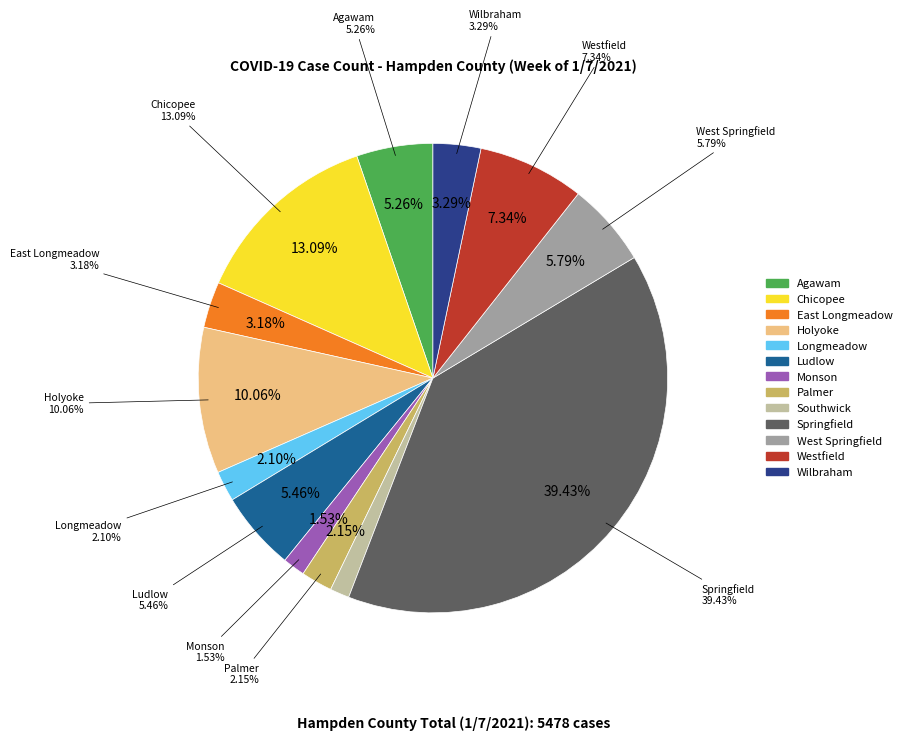

Count the number of slices in the pie.

13